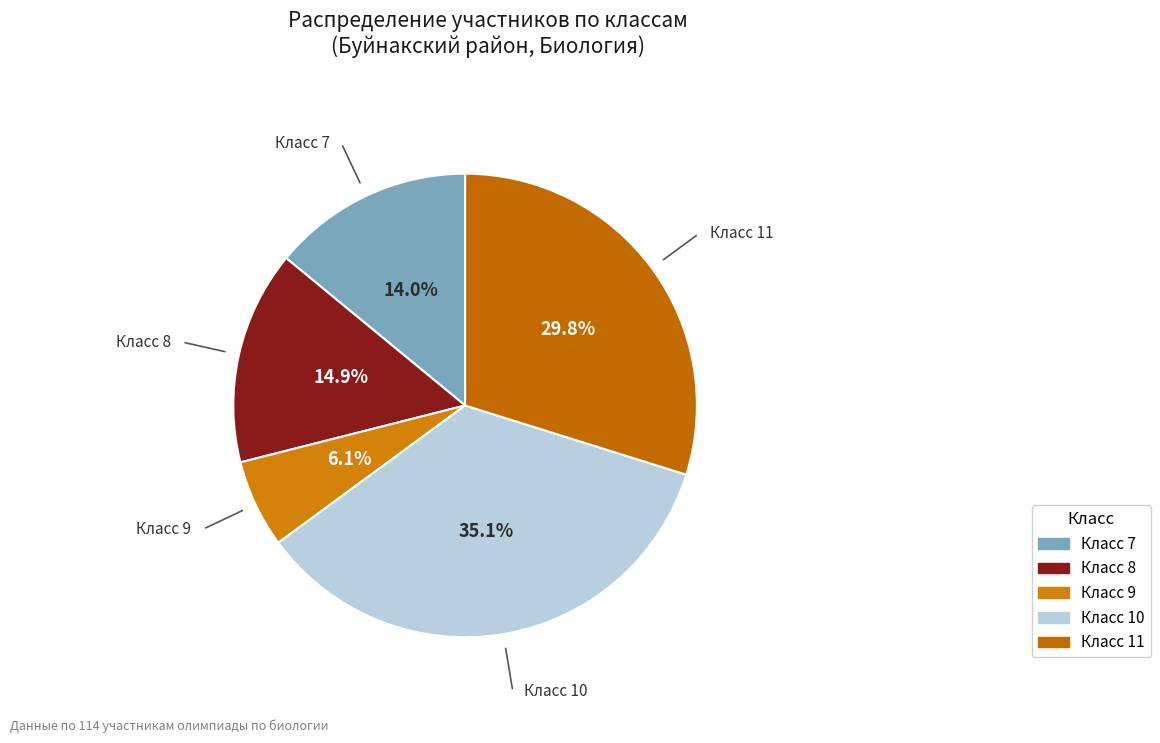

Which has a higher value, Класс 10 or Класс 11?

Класс 10